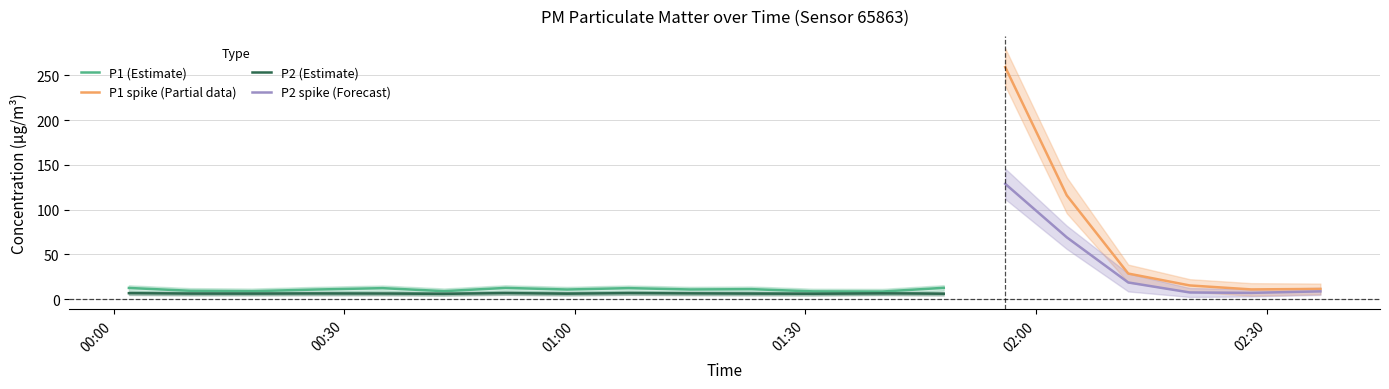

True or false: P1_upper has more than 0 points higher than both neighbors.

True